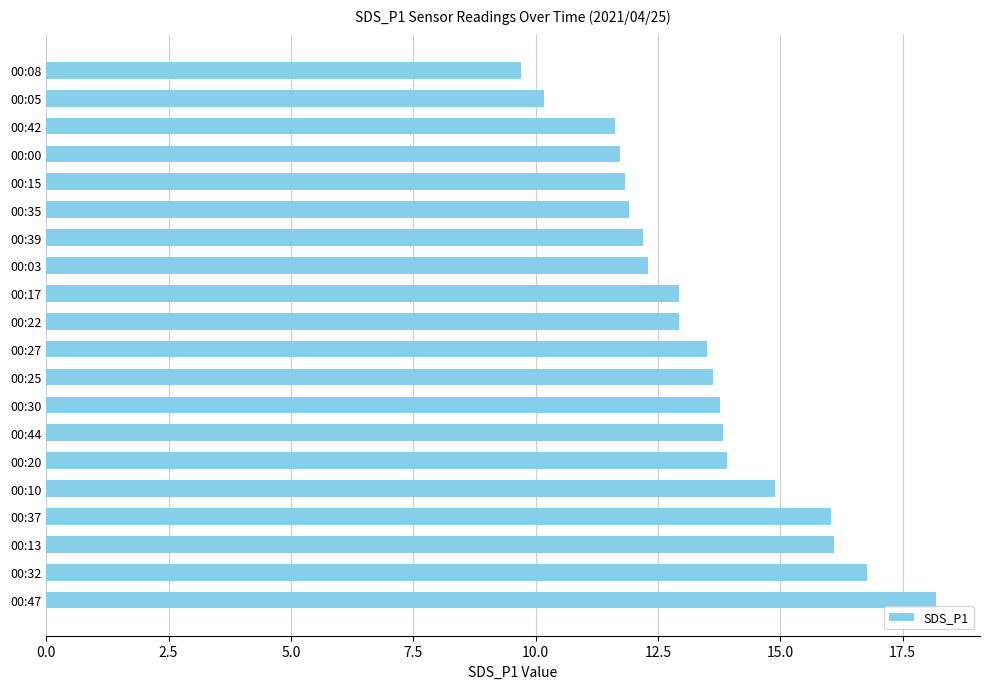

What is the difference between the values at 00:10 and 00:05?

4.7